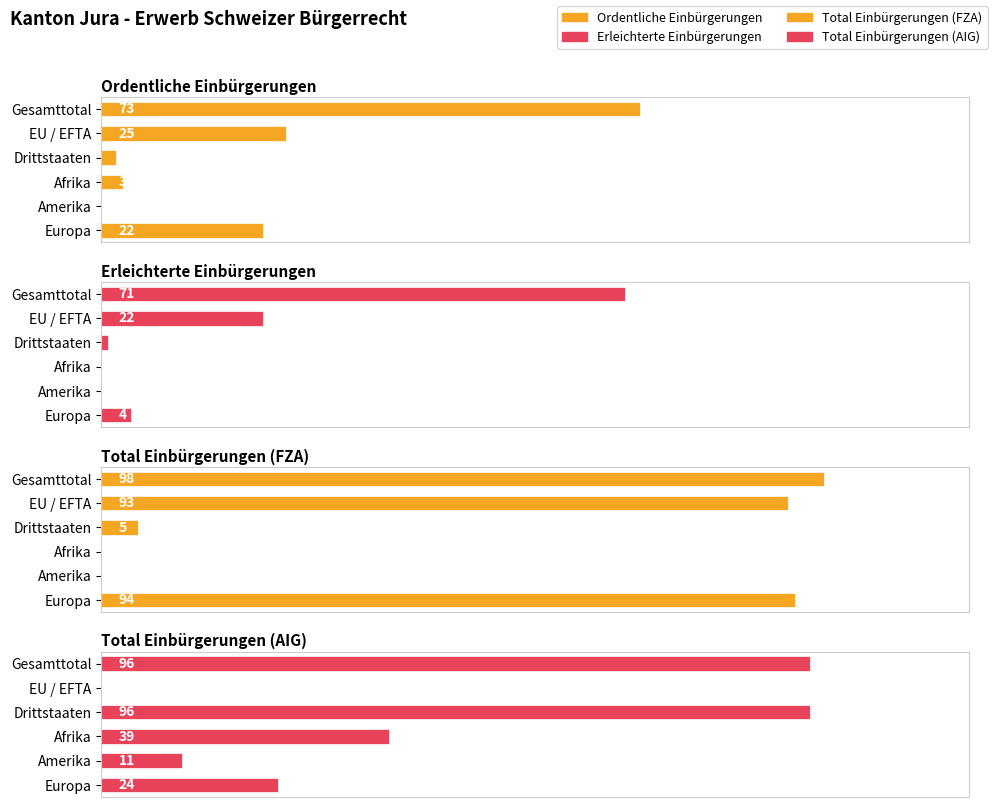

True or false: Total Einbürgerungen (AIG) has a value of 96 at Drittstaaten.

True